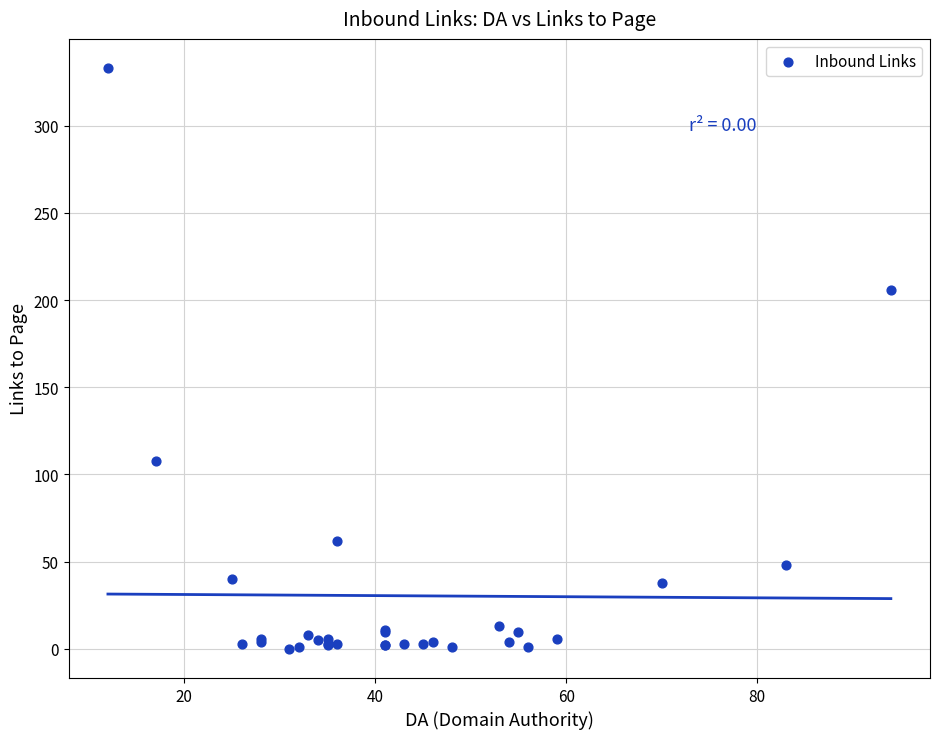

What Y value in the scatter plot is closest to 166?

206